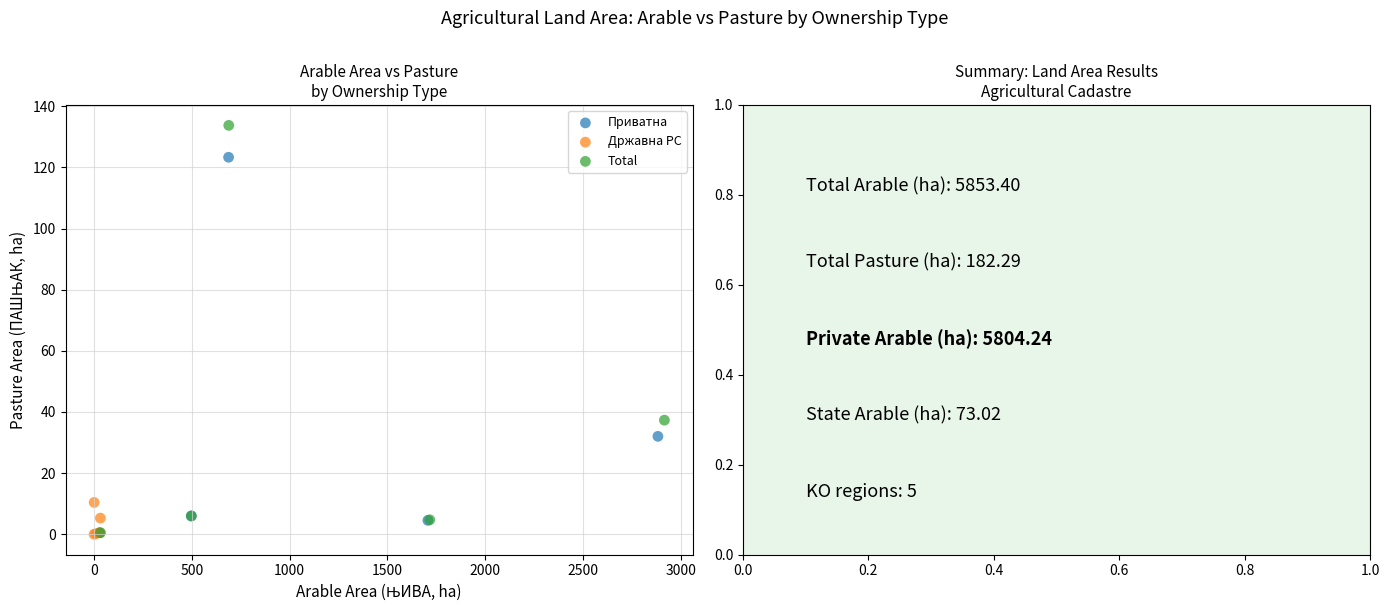

Which series reaches the maximum Y coordinate?

Total